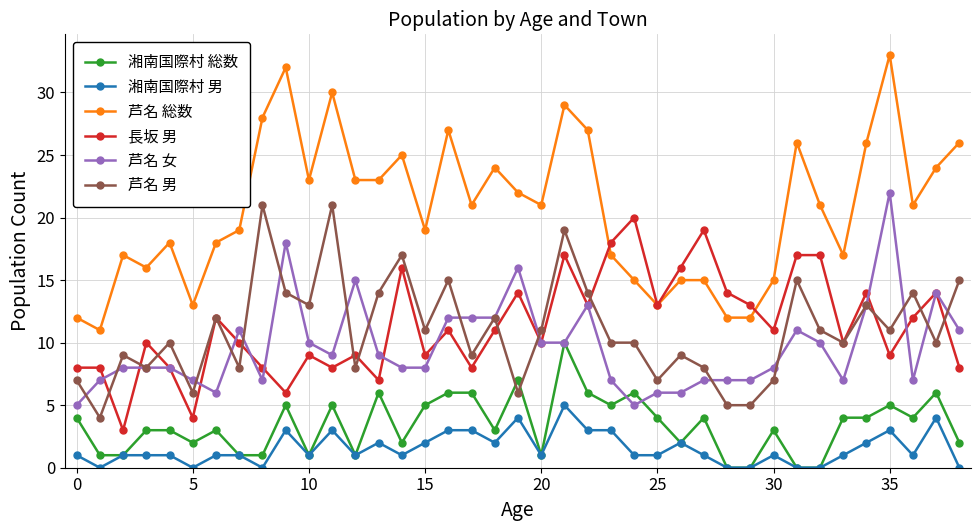

True or false: 湘南国際村 男 and 芦名 総数 intersect in this chart.

False